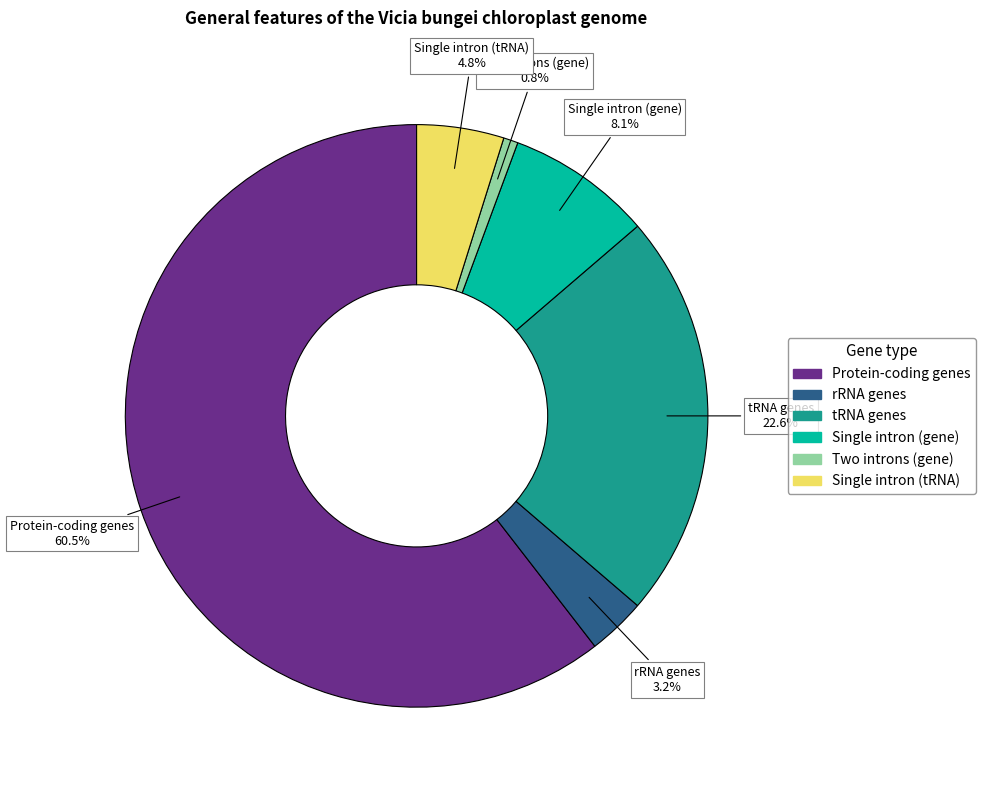

Rank the categories by value from lowest to highest.

Two introns (gene), rRNA genes, Single intron (tRNA), Single intron (gene), tRNA genes, Protein-coding genes